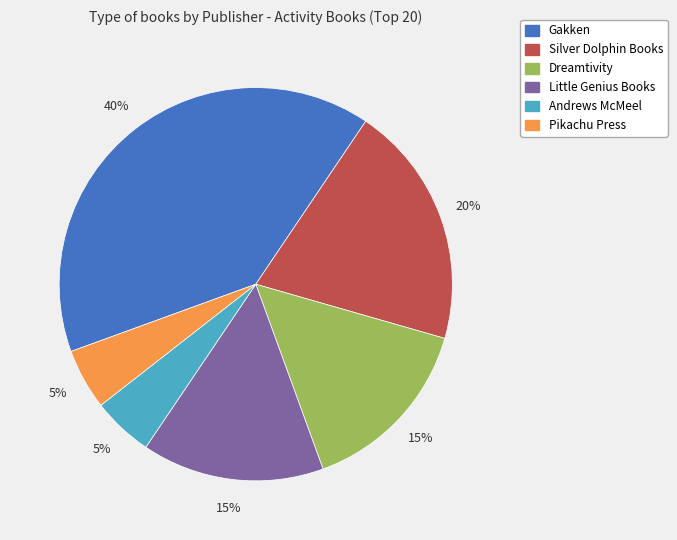

Is there any slice that represents more than half of the pie?

No